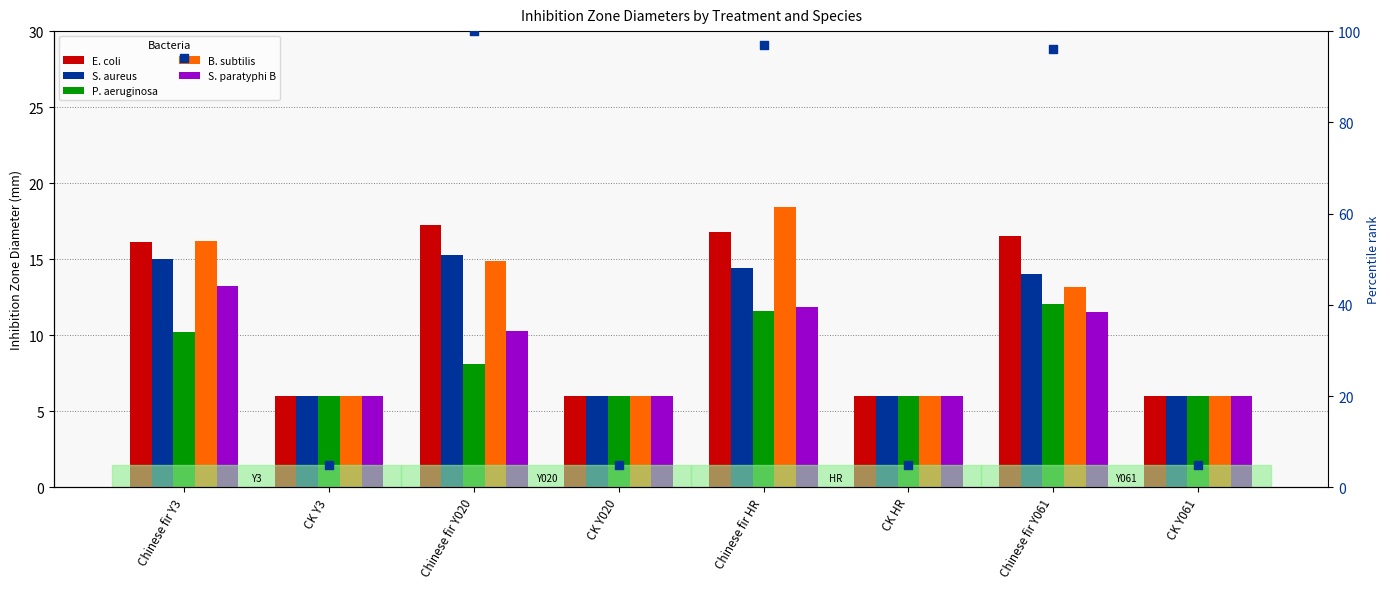

Which series contains the lowest Y value?

percentile rank within the sample